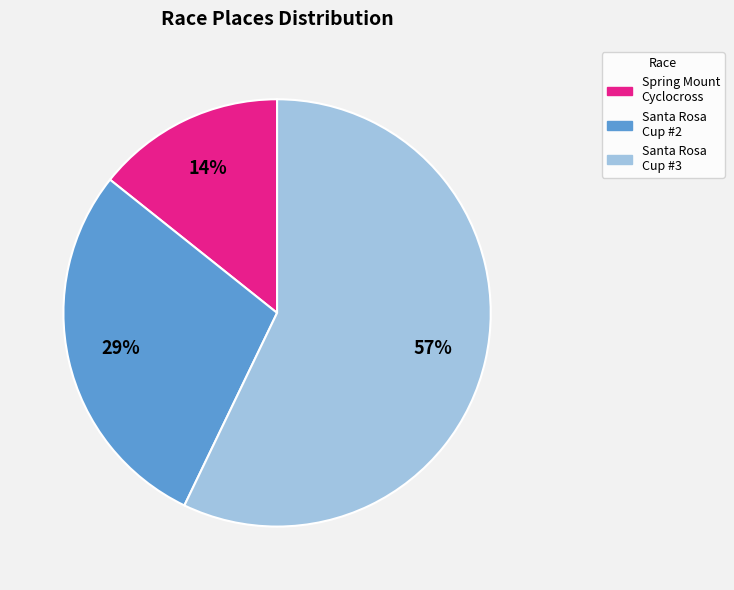

Which has a higher value, Santa Rosa Cup #2 or Santa Rosa Cup #3?

Santa Rosa Cup #3